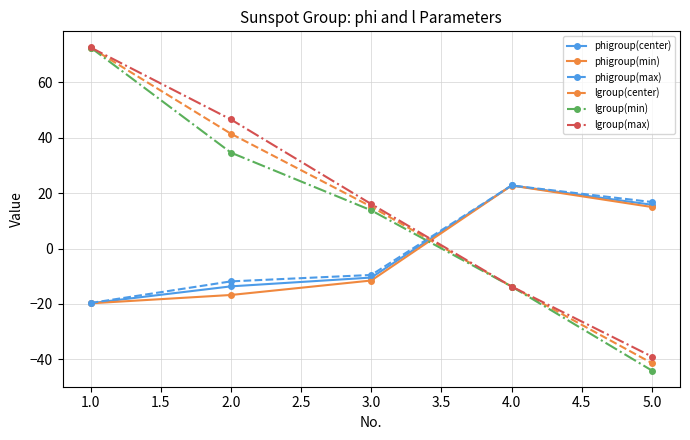

Reading left to right, what are all the values shown in this chart?

phigroup(center): -19.7	-13.6	-10.5	22.8	15.8
phigroup(min): -19.8	-16.8	-11.5	22.8	15.0
phigroup(max): -19.6	-11.8	-9.5	22.8	16.8
lgroup(center): 72.6	41.5	15.1	-13.7	-41.4
lgroup(min): 72.6	34.7	13.8	-13.7	-44.0
lgroup(max): 72.6	46.6	16.1	-13.7	-39.0